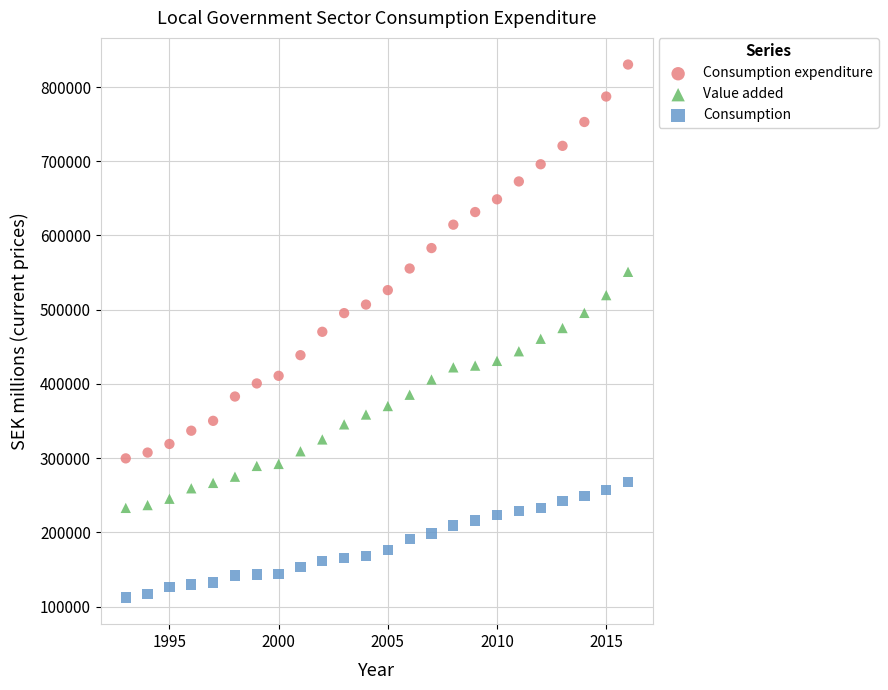

What are all the series names shown in the legend?

Consumption expenditure, Value added, Consumption